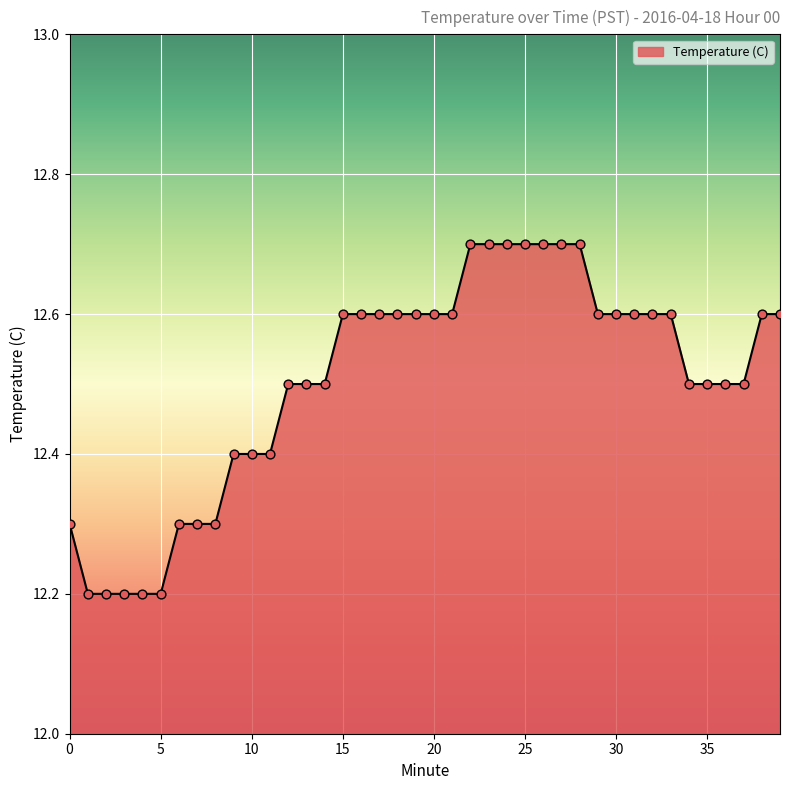

What is the difference between the maximum and minimum values?

0.5